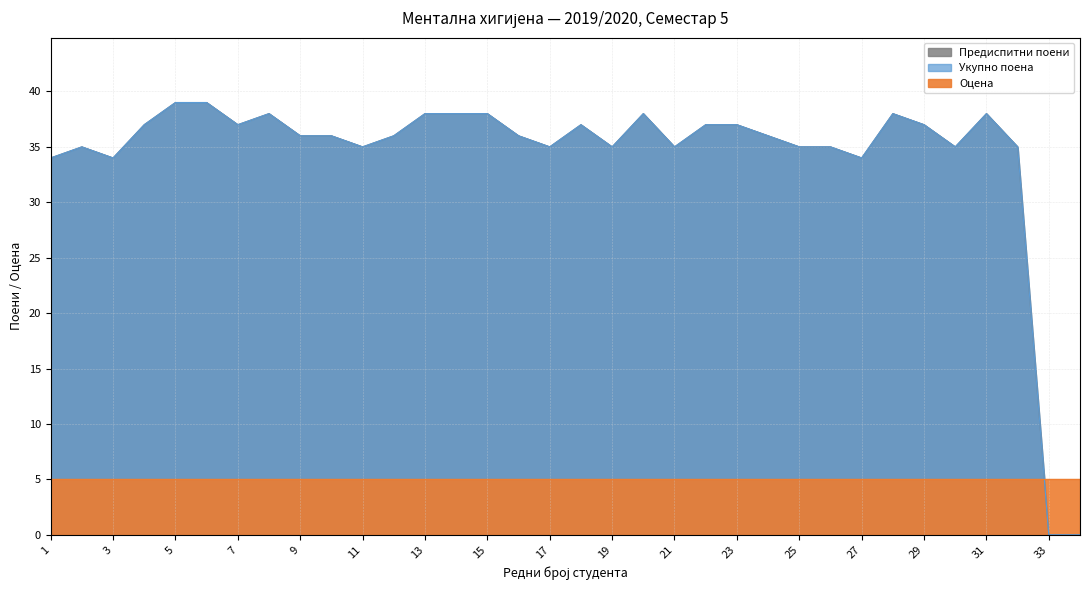

List the labels in order of Укупно поена value, smallest first.

33, 34, 1, 3, 27, 2, 11, 17, 19, 21, 25, 26, 30, 32, 9, 10, 12, 16, 24, 4, 7, 18, 22, 23, 29, 8, 13, 14, 15, 20, 28, 31, 5, 6